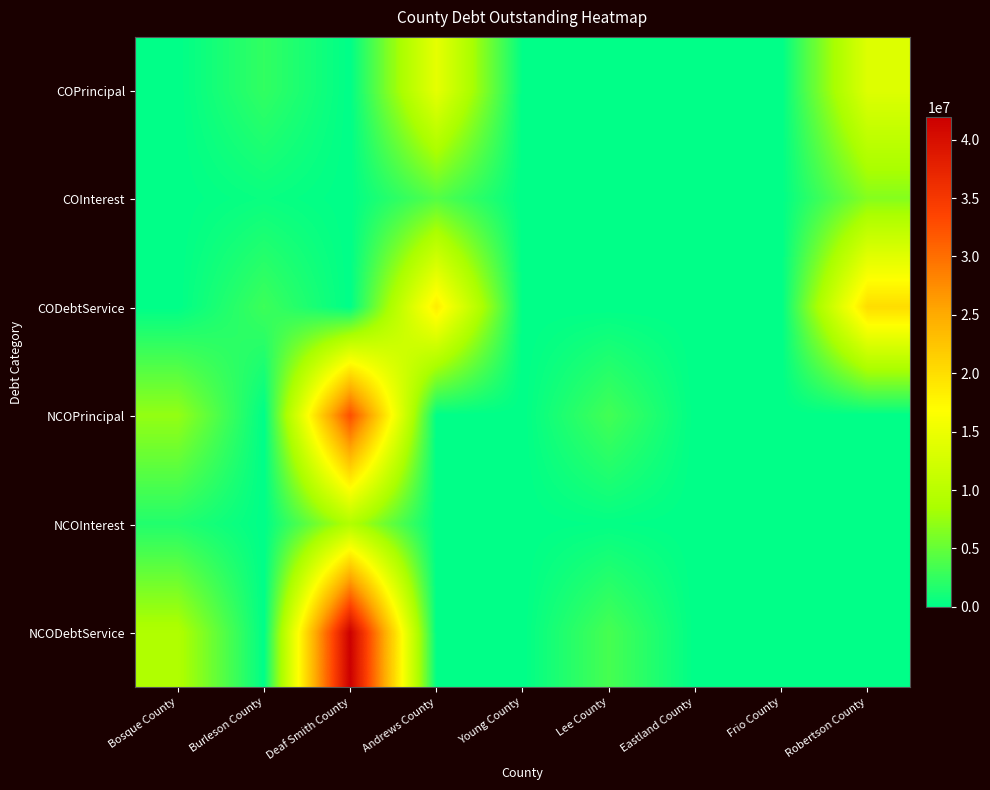

How many categories are shown in the chart?

9